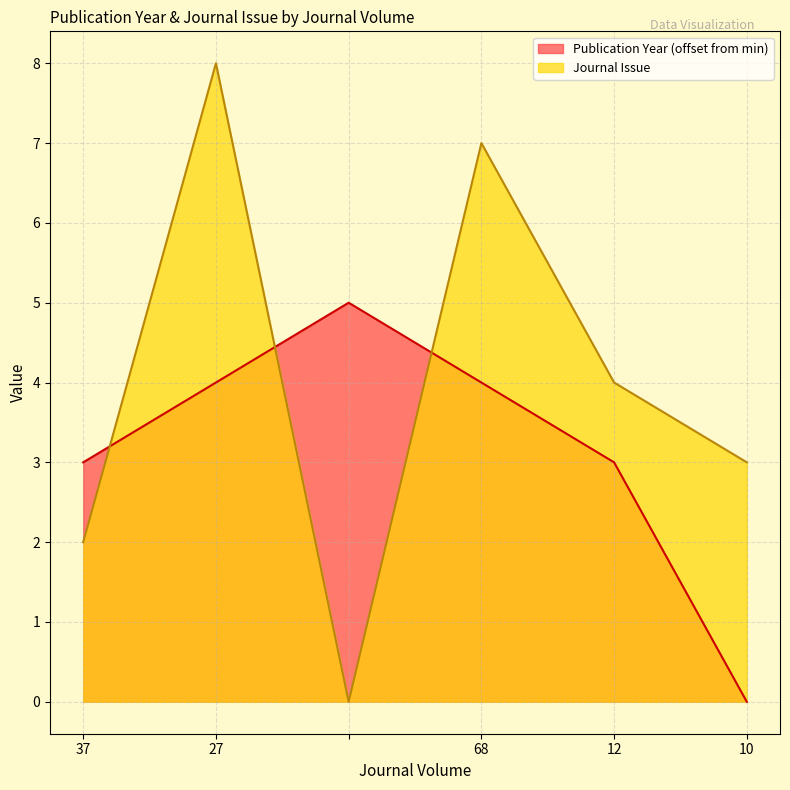

Between 37 and 68, which series saw the biggest shift?

Journal Issue